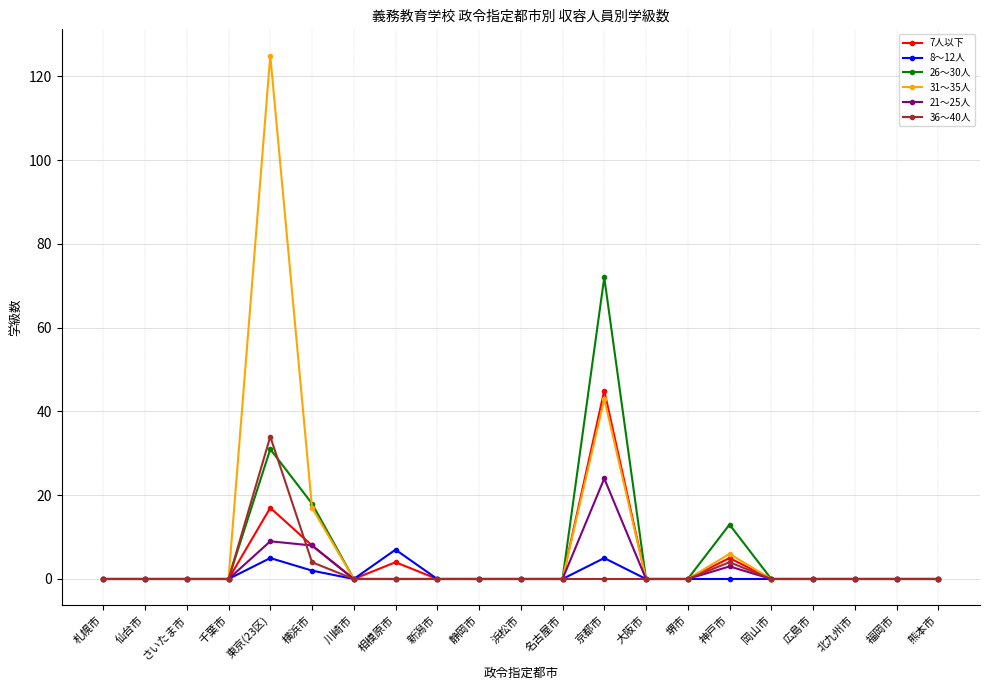

What is the label of the 17th point from the right?

東京(23区)